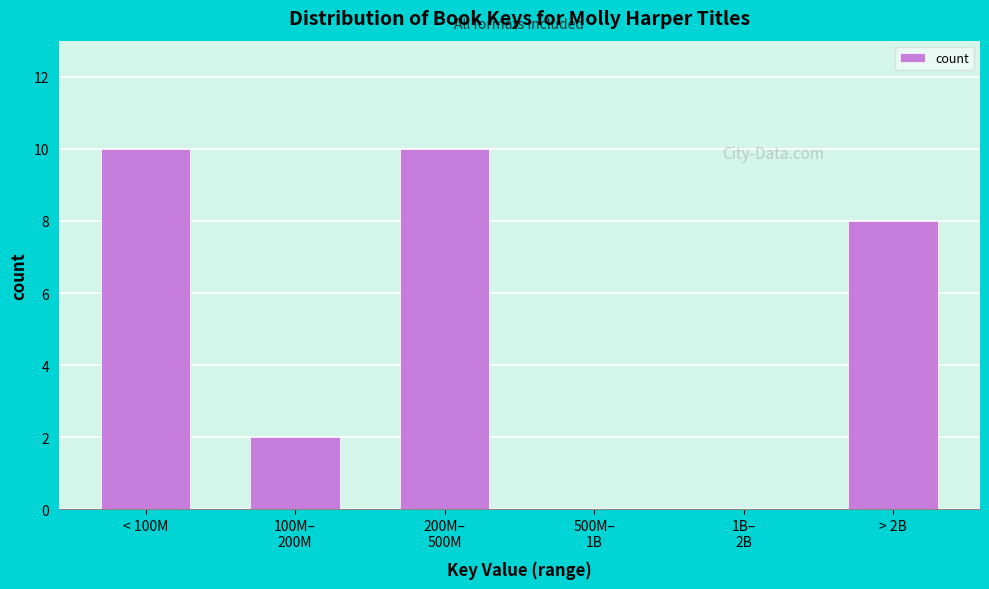

Is it true that the value at < 100M is 10?

True